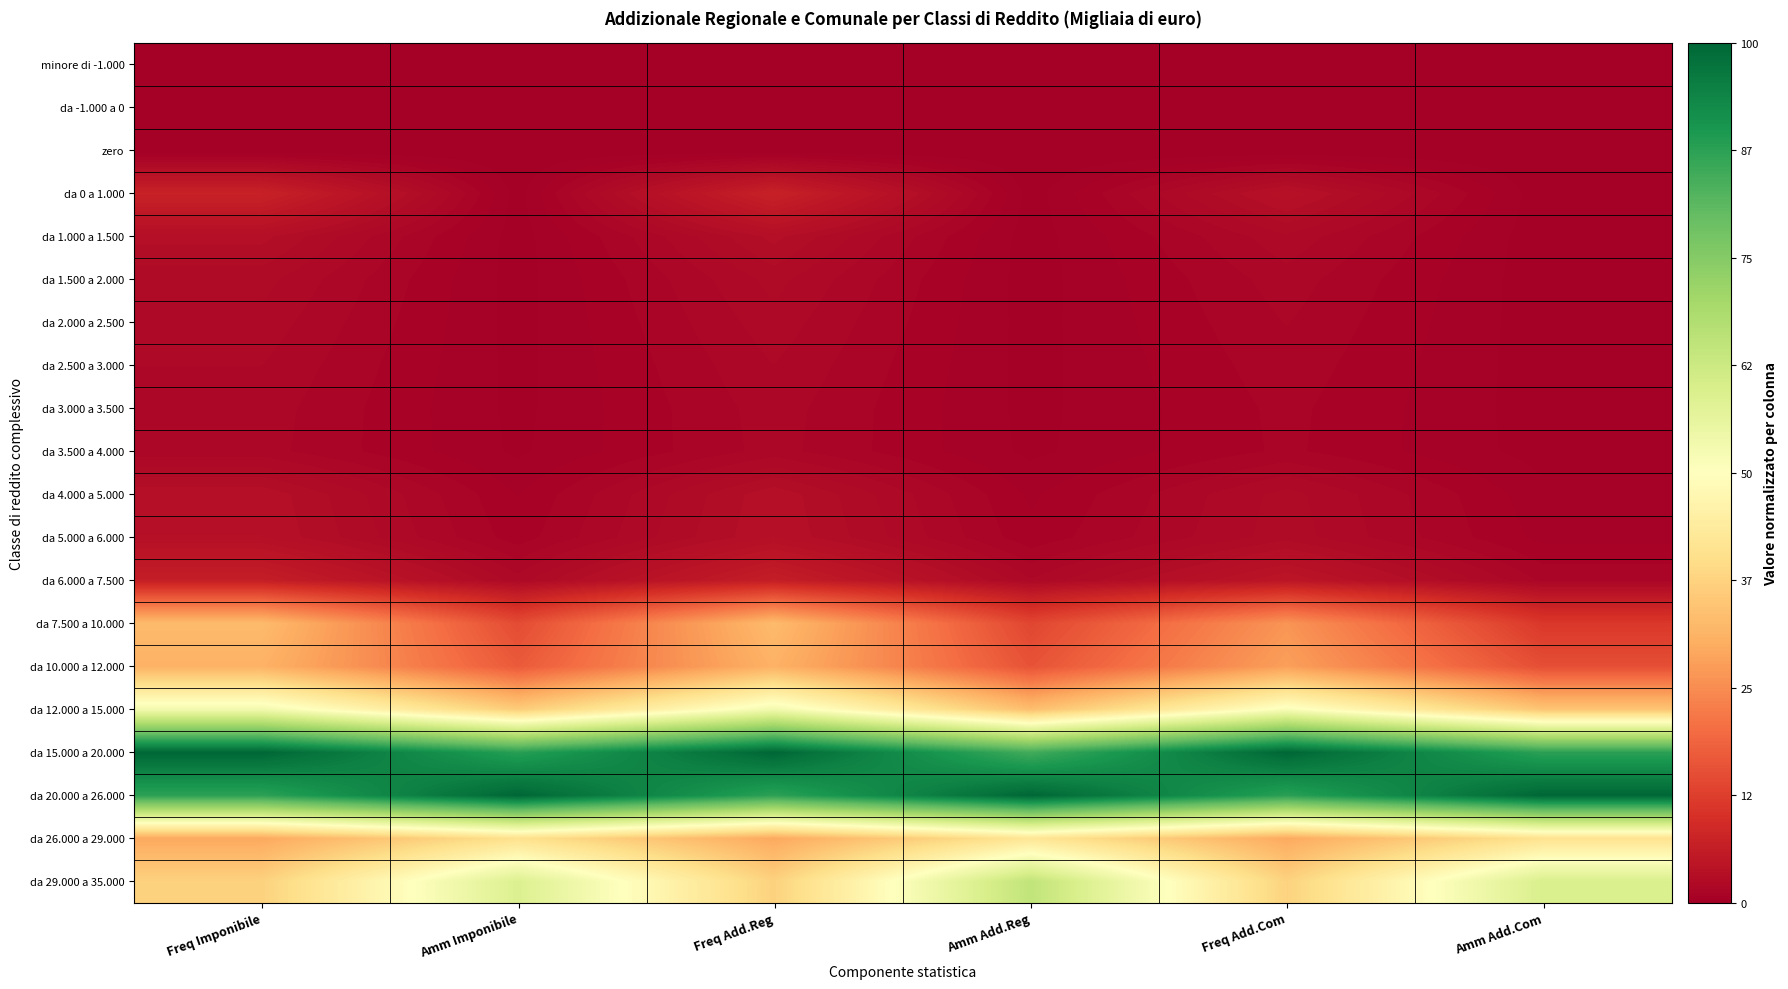

Reading right to left, transcribe all the data shown in this chart.

minore di -1.000: Amm Add.Com=0.0	Freq Add.Com=0.0	Amm Add.Reg=0.0	Freq Add.Reg=0.0	Amm Imponibile=0.0	Freq Imponibile=0.0
da -1.000 a 0: Amm Add.Com=0.0	Freq Add.Com=0.0	Amm Add.Reg=0.0	Freq Add.Reg=0.0	Amm Imponibile=0.0	Freq Imponibile=0.0
zero: Amm Add.Com=0.0	Freq Add.Com=0.0	Amm Add.Reg=0.0	Freq Add.Reg=0.0	Amm Imponibile=0.0	Freq Imponibile=0.0
da 0 a 1.000: Amm Add.Com=0.0	Freq Add.Com=0.0	Amm Add.Reg=0.0	Freq Add.Reg=0.1	Amm Imponibile=0.0	Freq Imponibile=0.1
da 1.000 a 1.500: Amm Add.Com=0.0	Freq Add.Com=0.0	Amm Add.Reg=0.0	Freq Add.Reg=0.0	Amm Imponibile=0.0	Freq Imponibile=0.0
da 1.500 a 2.000: Amm Add.Com=0.0	Freq Add.Com=0.0	Amm Add.Reg=0.0	Freq Add.Reg=0.0	Amm Imponibile=0.0	Freq Imponibile=0.0
da 2.000 a 2.500: Amm Add.Com=0.0	Freq Add.Com=0.0	Amm Add.Reg=0.0	Freq Add.Reg=0.0	Amm Imponibile=0.0	Freq Imponibile=0.0
da 2.500 a 3.000: Amm Add.Com=0.0	Freq Add.Com=0.0	Amm Add.Reg=0.0	Freq Add.Reg=0.0	Amm Imponibile=0.0	Freq Imponibile=0.0
da 3.000 a 3.500: Amm Add.Com=0.0	Freq Add.Com=0.0	Amm Add.Reg=0.0	Freq Add.Reg=0.0	Amm Imponibile=0.0	Freq Imponibile=0.0
da 3.500 a 4.000: Amm Add.Com=0.0	Freq Add.Com=0.0	Amm Add.Reg=0.0	Freq Add.Reg=0.0	Amm Imponibile=0.0	Freq Imponibile=0.0
da 4.000 a 5.000: Amm Add.Com=0.0	Freq Add.Com=0.0	Amm Add.Reg=0.0	Freq Add.Reg=0.0	Amm Imponibile=0.0	Freq Imponibile=0.0
da 5.000 a 6.000: Amm Add.Com=0.0	Freq Add.Com=0.0	Amm Add.Reg=0.0	Freq Add.Reg=0.0	Amm Imponibile=0.0	Freq Imponibile=0.0
da 6.000 a 7.500: Amm Add.Com=0.0	Freq Add.Com=0.0	Amm Add.Reg=0.0	Freq Add.Reg=0.1	Amm Imponibile=0.0	Freq Imponibile=0.1
da 7.500 a 10.000: Amm Add.Com=0.1	Freq Add.Com=0.3	Amm Add.Reg=0.1	Freq Add.Reg=0.3	Amm Imponibile=0.1	Freq Imponibile=0.3
da 10.000 a 12.000: Amm Add.Com=0.2	Freq Add.Com=0.3	Amm Add.Reg=0.2	Freq Add.Reg=0.3	Amm Imponibile=0.2	Freq Imponibile=0.3
da 12.000 a 15.000: Amm Add.Com=0.3	Freq Add.Com=0.5	Amm Add.Reg=0.3	Freq Add.Reg=0.5	Amm Imponibile=0.4	Freq Imponibile=0.5
da 15.000 a 20.000: Amm Add.Com=0.9	Freq Add.Com=1.0	Amm Add.Reg=0.8	Freq Add.Reg=1.0	Amm Imponibile=0.9	Freq Imponibile=1.0
da 20.000 a 26.000: Amm Add.Com=1.0	Freq Add.Com=0.9	Amm Add.Reg=1.0	Freq Add.Reg=0.9	Amm Imponibile=1.0	Freq Imponibile=0.9
da 26.000 a 29.000: Amm Add.Com=0.4	Freq Add.Com=0.3	Amm Add.Reg=0.4	Freq Add.Reg=0.3	Amm Imponibile=0.4	Freq Imponibile=0.3
da 29.000 a 35.000: Amm Add.Com=0.6	Freq Add.Com=0.4	Amm Add.Reg=0.6	Freq Add.Reg=0.4	Amm Imponibile=0.6	Freq Imponibile=0.4